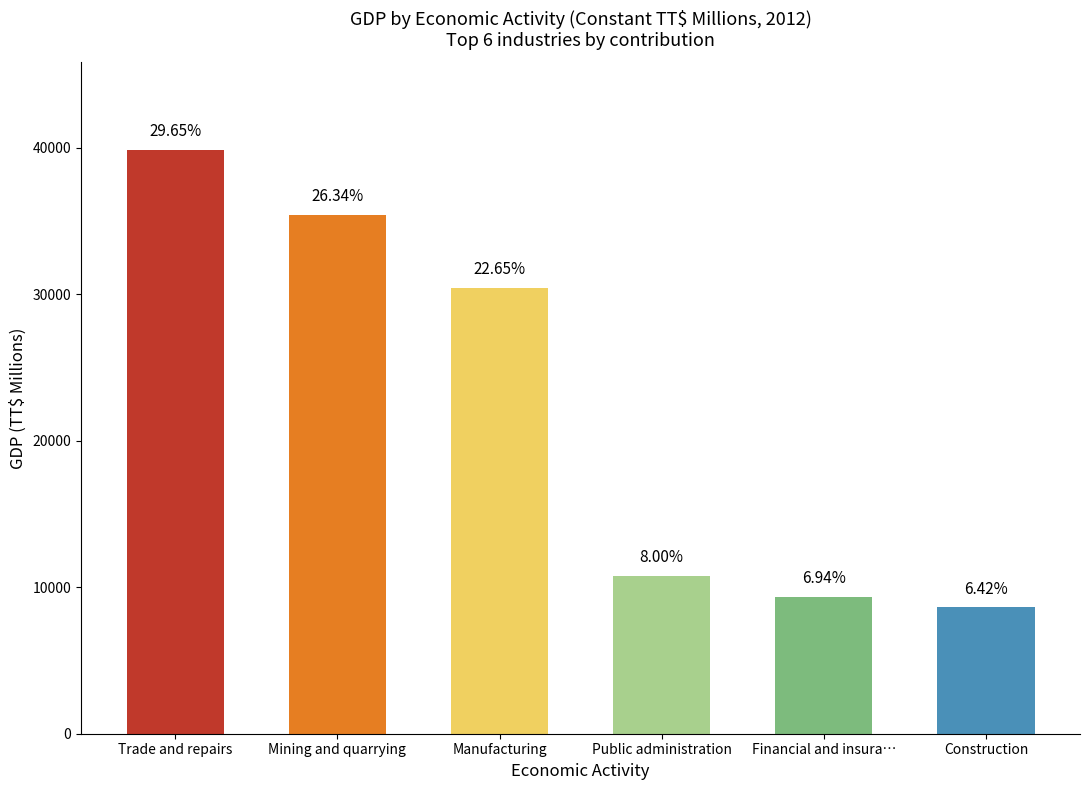

How many bars are there in total?

6